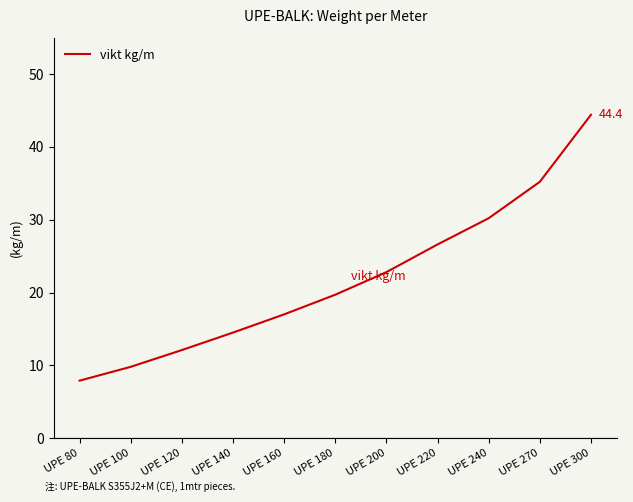

How many values are below 19?

5